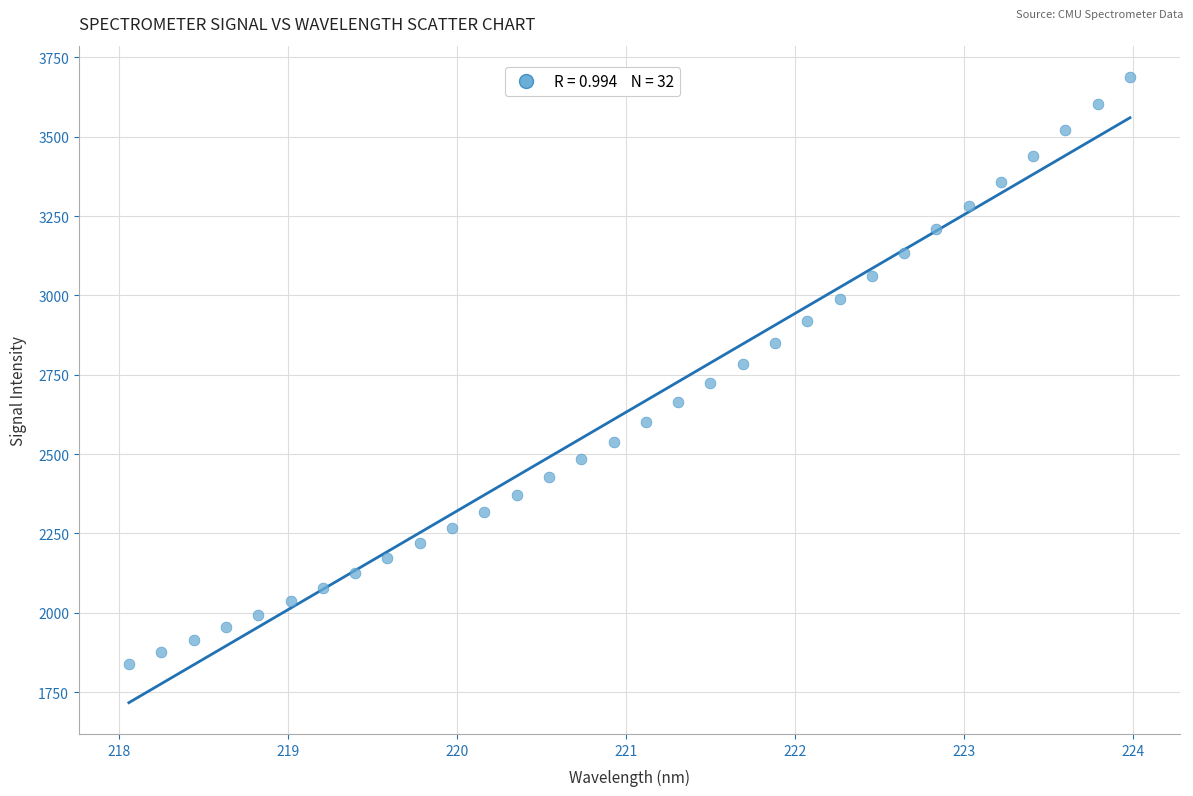

What is the range of Y values (max minus min)?

1848.8